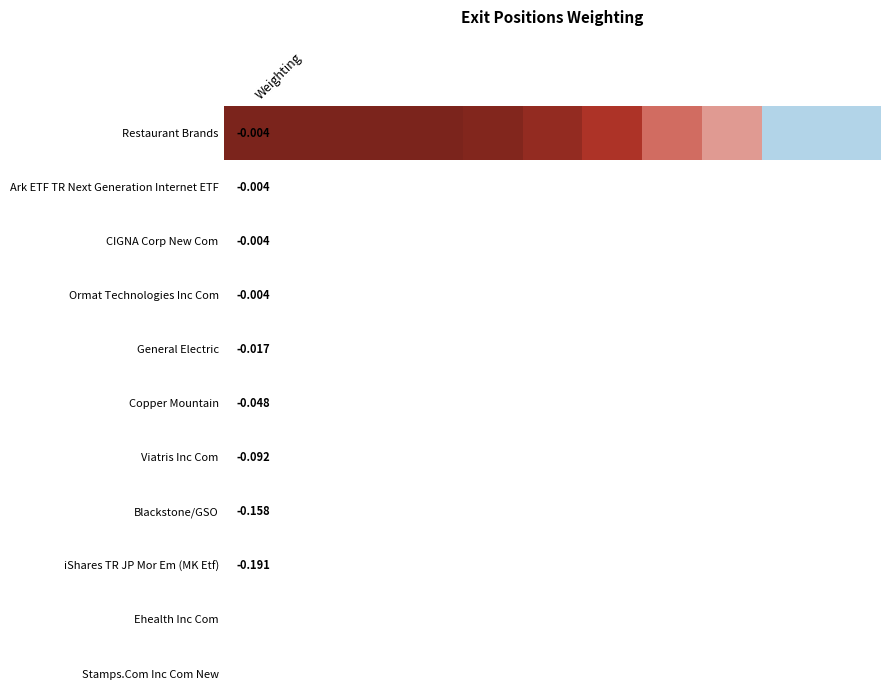

True or false: the data shows -0.0 at 2.

True